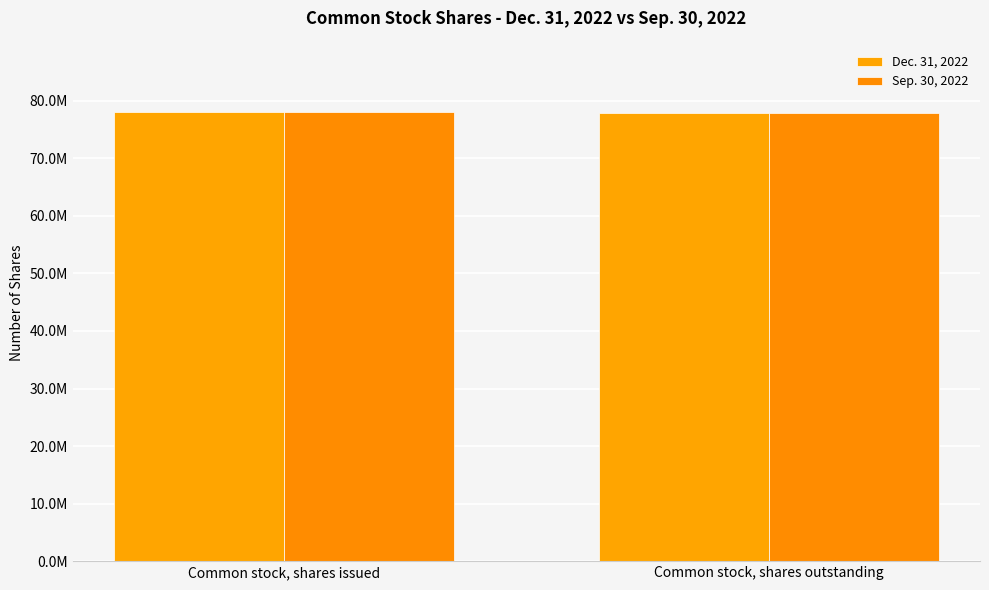

Are the bars horizontal?

No